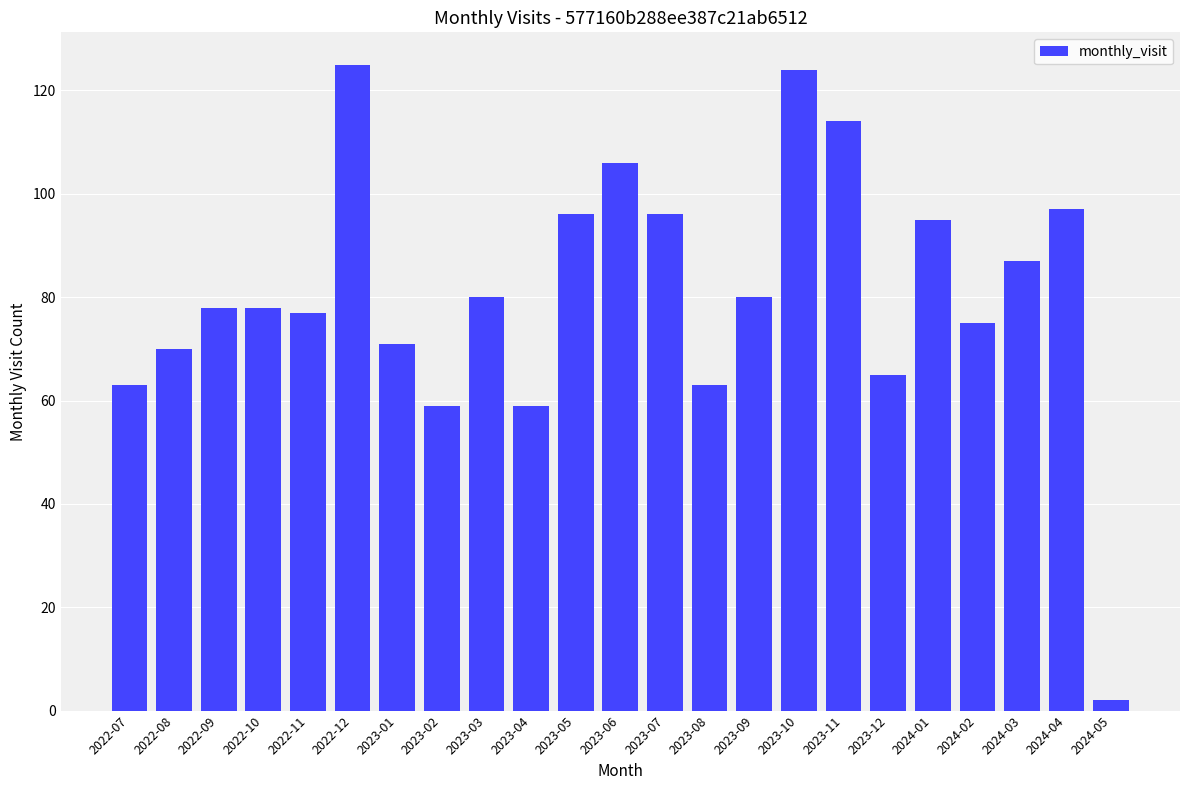

What position from the right is 2022-12?

18